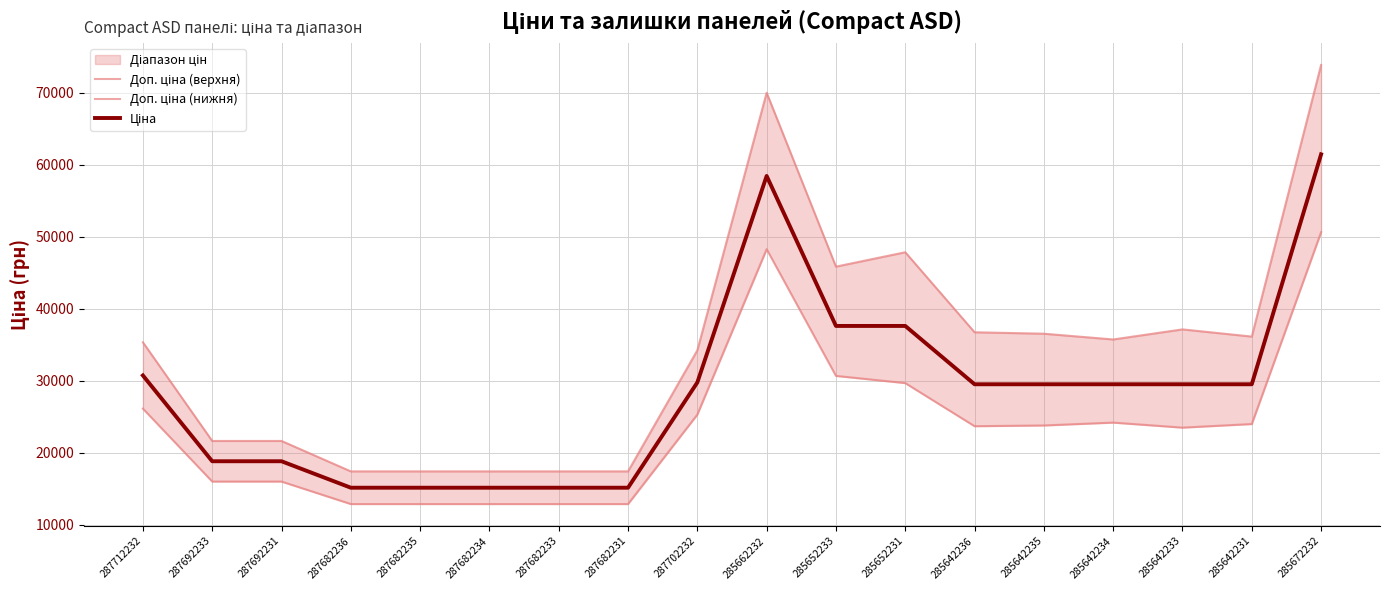

True or false: Доп. ціна (верхня) and Ціна intersect in this chart.

False